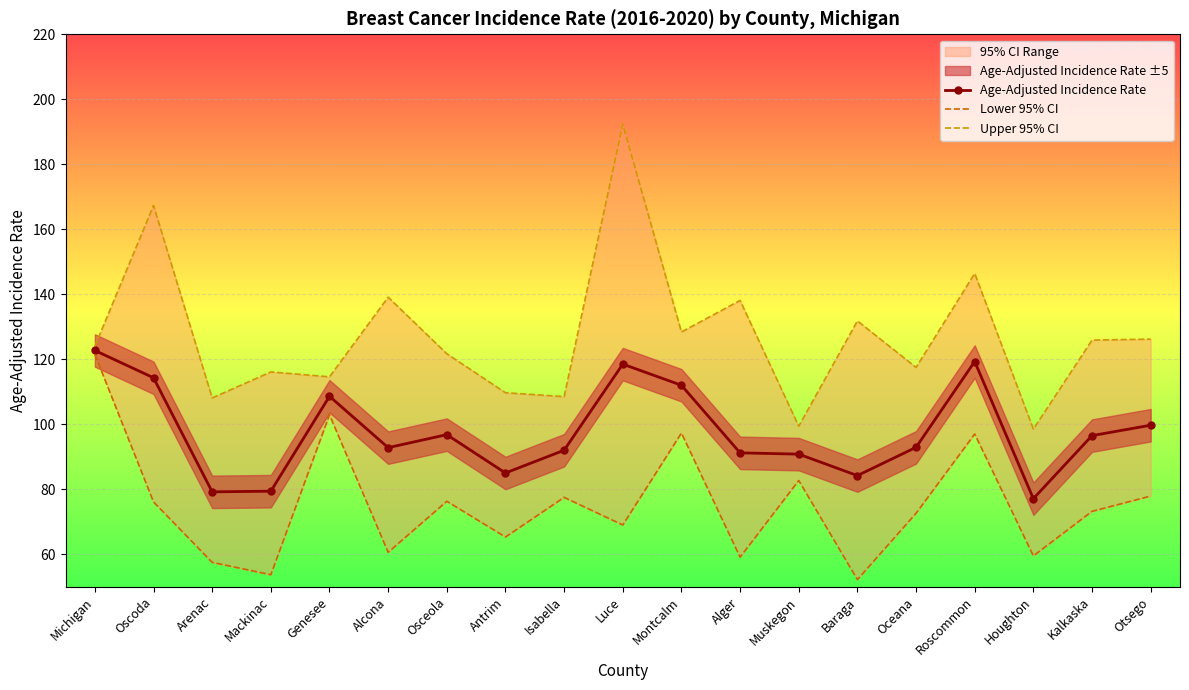

What is the difference between the maximum and second lowest values in the Upper 95% CI series?

92.9